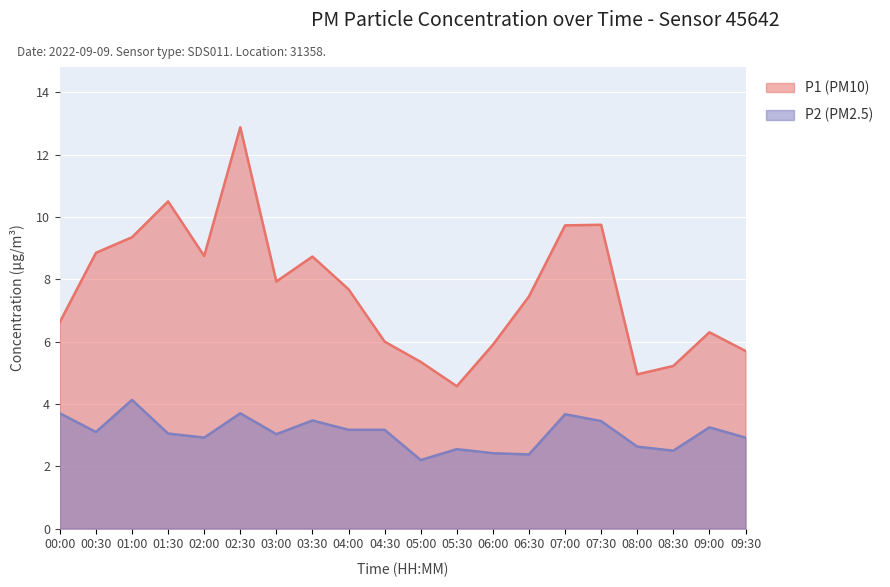

What value does the P1 series have at 09:00?

6.3